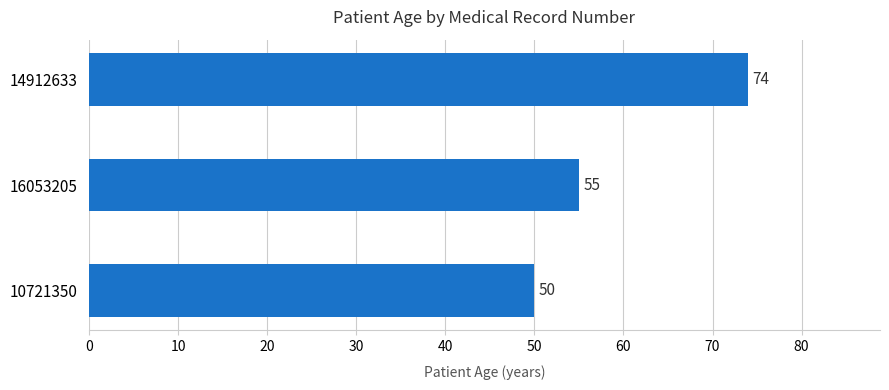

Reading top to bottom, extract all data points from this chart.

14912633=74	16053205=55	10721350=50